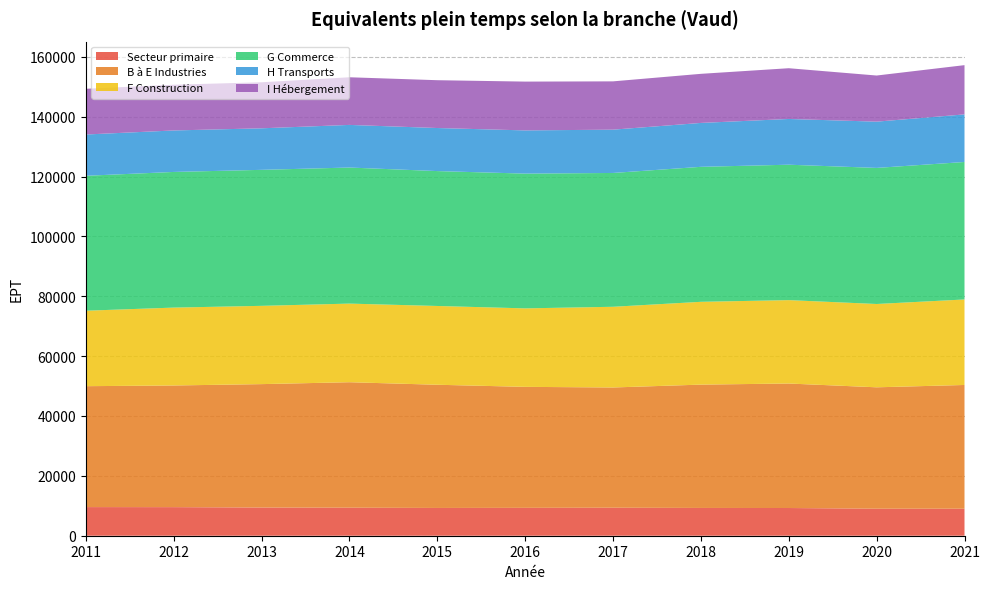

Reading left to right, transcribe all the data shown in this chart.

Secteur primaire: 2011=9565.8	2012=9550.2	2013=9419.8	2014=9365.8	2015=9277.3	2016=9313.6	2017=9358.7	2018=9278.7	2019=9256.8	2020=9027.4	2021=9028.0
B à E Industries: 2011=40395.1	2012=40644.8	2013=41228.3	2014=41918.4	2015=41160.9	2016=40420.9	2017=40168.2	2018=41203.2	2019=41595.0	2020=40556.4	2021=41336.2
F Construction: 2011=25210.3	2012=26018.5	2013=26151.0	2014=26264.5	2015=26318.7	2016=26220.8	2017=26960.1	2018=27663.6	2019=27858.9	2020=27833.7	2021=28565.8
G Commerce: 2011=45078.3	2012=45320.8	2013=45435.8	2014=45458.8	2015=45065.6	2016=45020.5	2017=44708.4	2018=45098.2	2019=45240.3	2020=45464.4	2021=45930.3
H Transports: 2011=13791.4	2012=13859.4	2013=13877.9	2014=14241.4	2015=14386.9	2016=14435.7	2017=14464.1	2018=14666.4	2019=15280.2	2020=15454.6	2021=15900.0
I Hébergement: 2011=15273.5	2012=15275.5	2013=15375.3	2014=15915.6	2015=15973.6	2016=16304.9	2017=16136.4	2018=16400.5	2019=16955.2	2020=15407.0	2021=16452.2